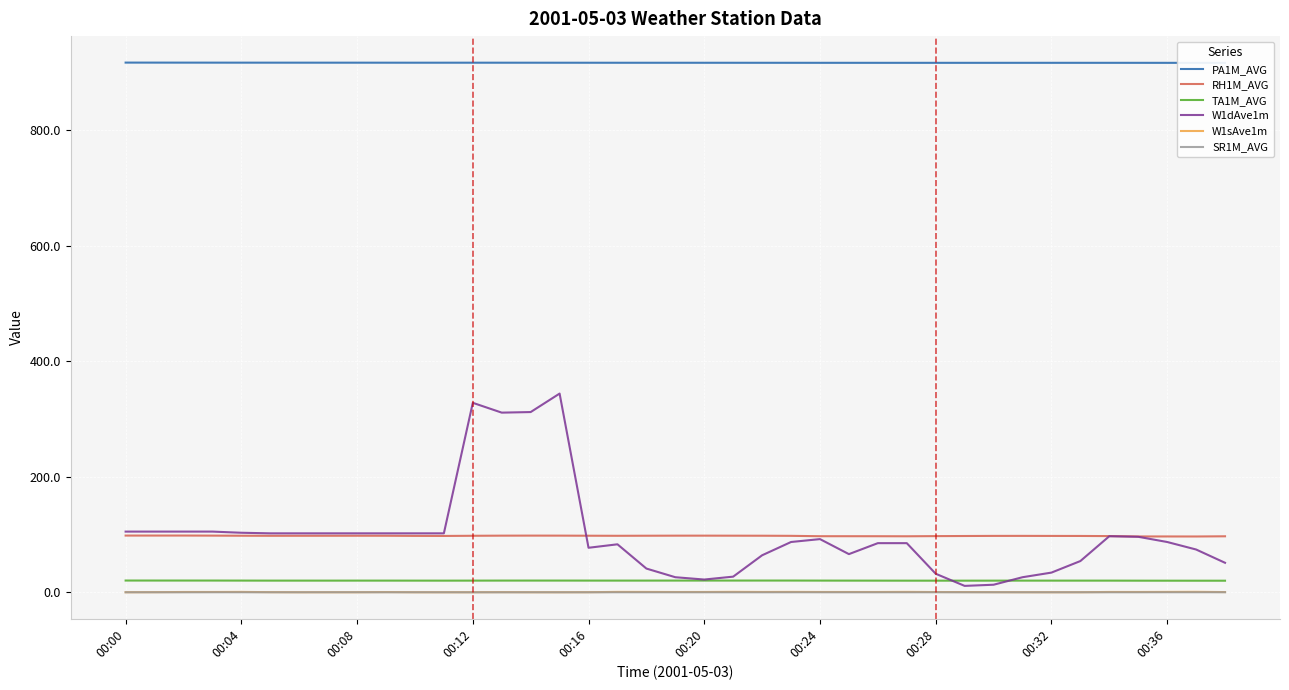

Which series changed the most between 14 and 29?

W1dAve1m